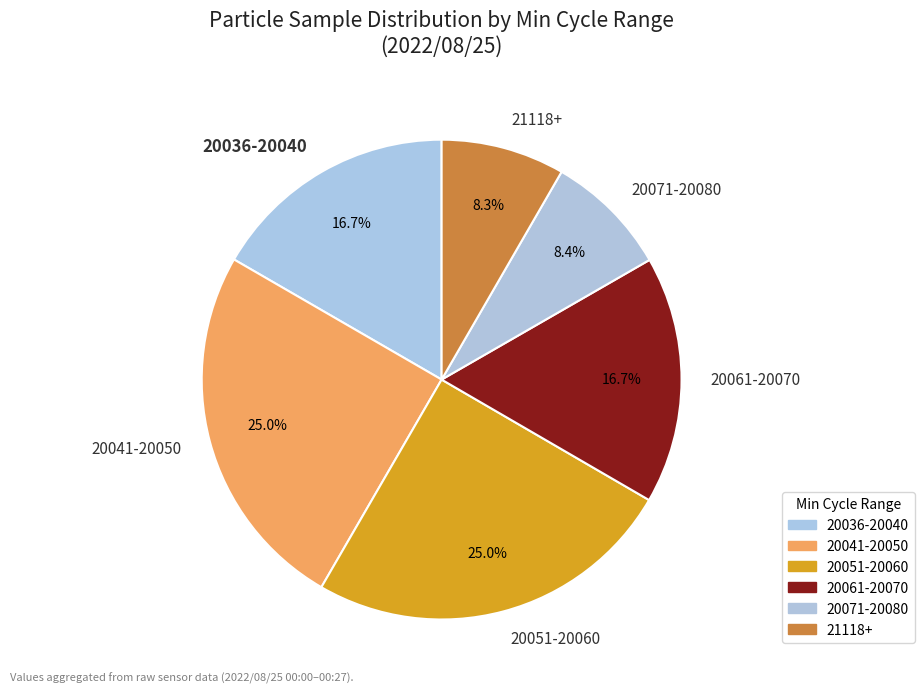

Which has a higher value, 20041-20050 or 20071-20080?

20041-20050